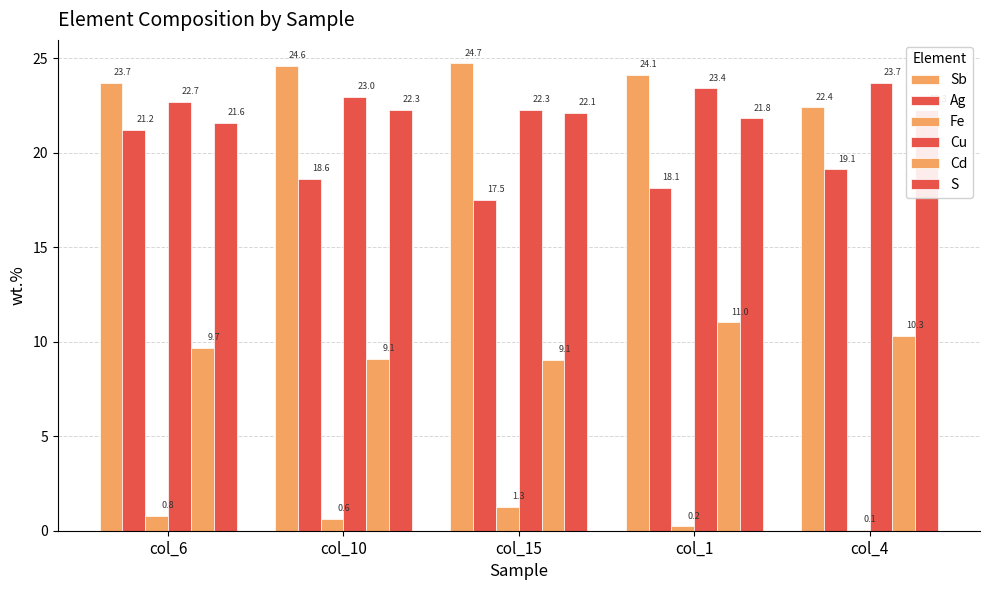

How many groups of bars are there?

5